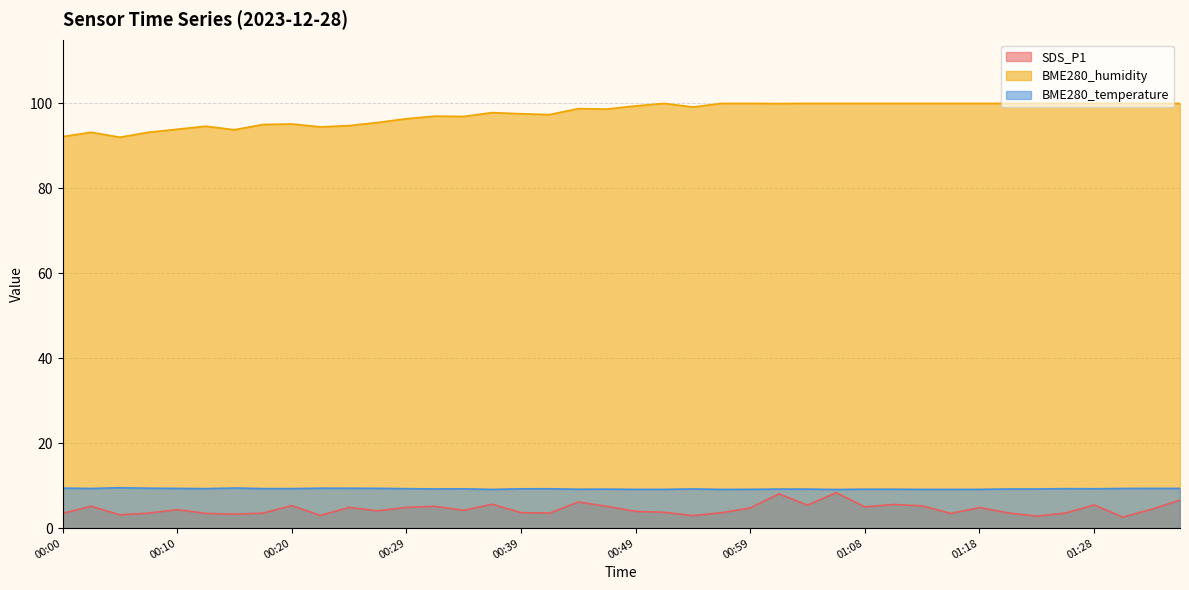

At which category does the chart reach its peak across all series?

00:51